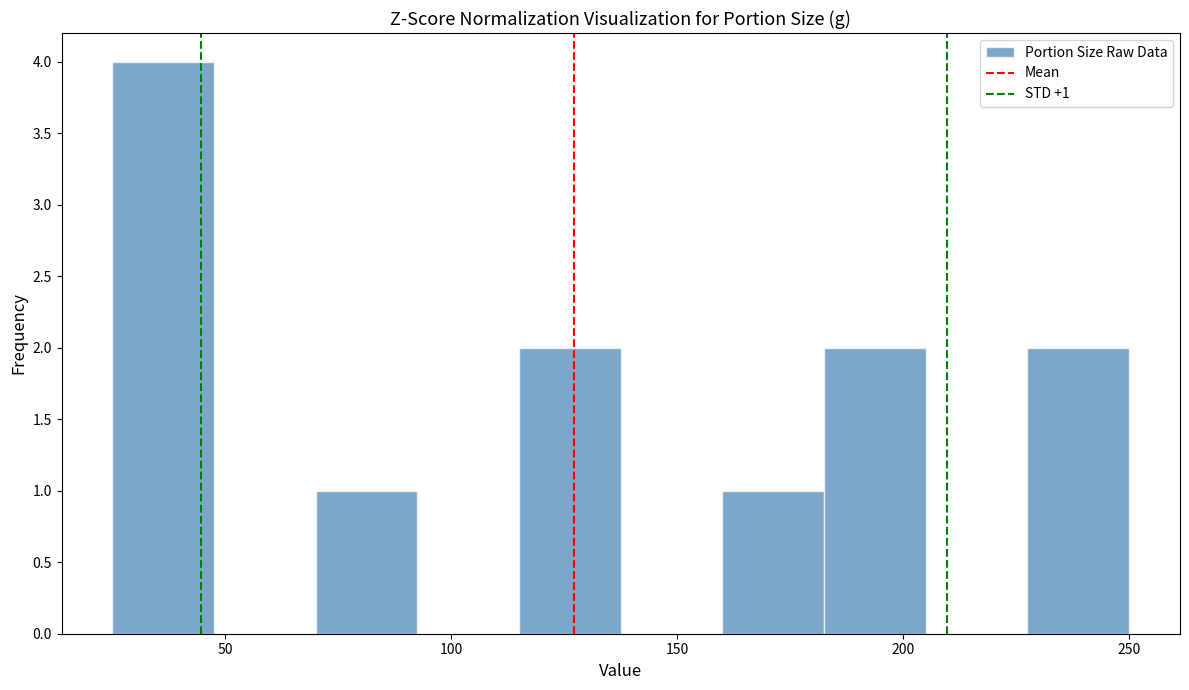

Over which range of the x-axis is the bar tallest?

25.0 to 47.5